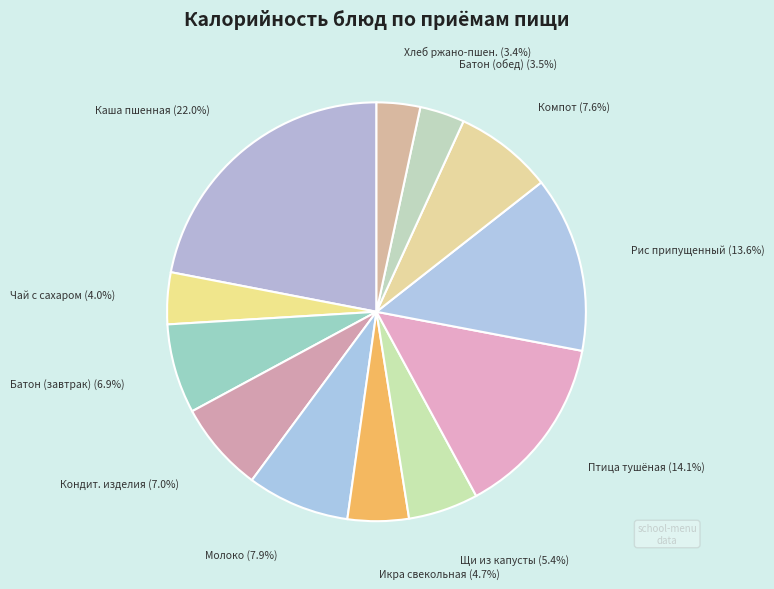

Count the number of slices in the pie.

12